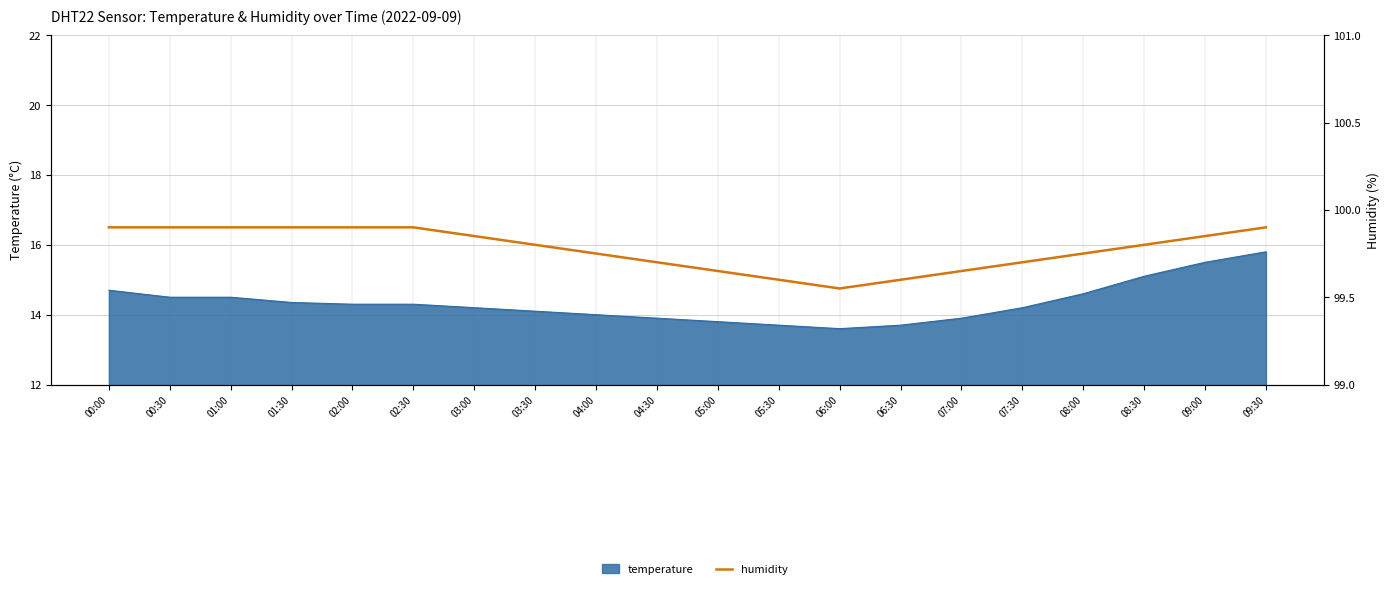

True or false: there are more than 2 points higher than both neighbors.

False